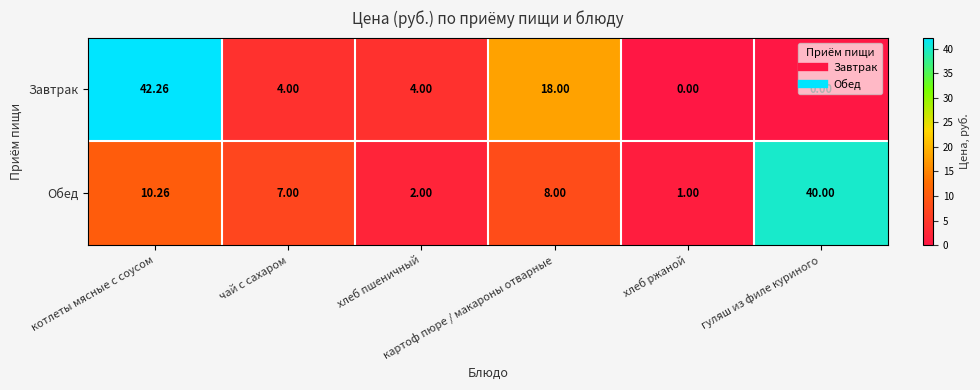

Which label corresponds to the largest value in the chart?

котлеты мясные с соусом